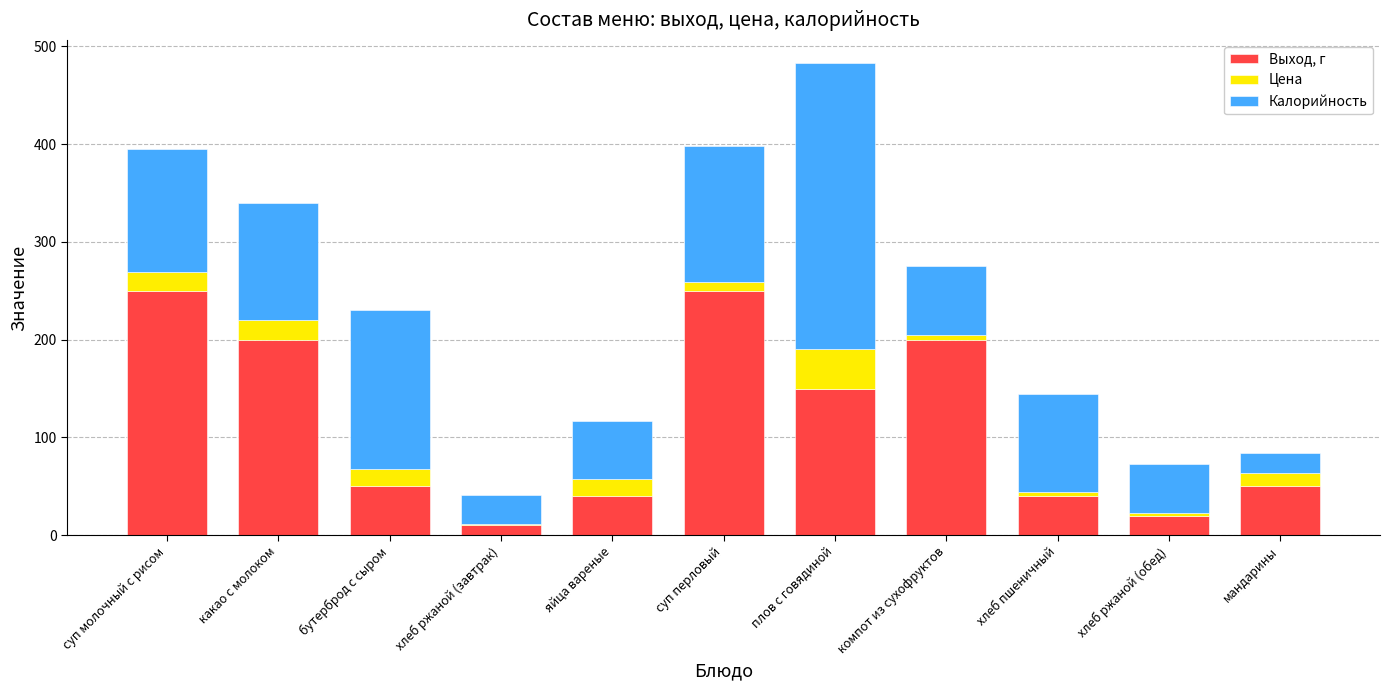

At which category is the sum across all series the highest?

плов с говядиной